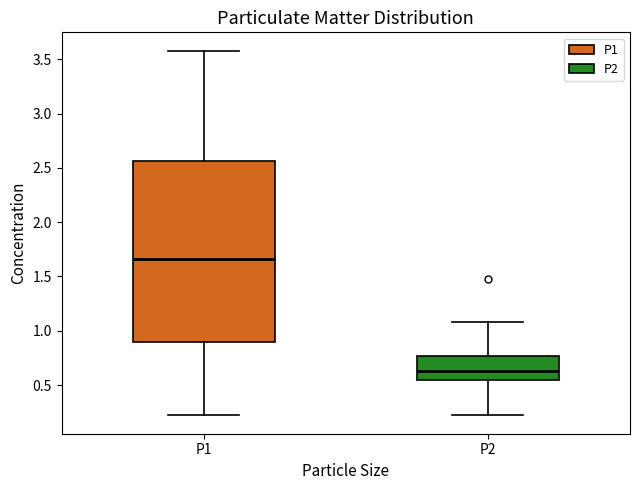

Reading left to right, transcribe this box plot: for each box, give where its median line is, the range the box spans, and where its two whiskers end, as read against the y-axis. The values are not printed on the chart, so give them approximately, as read against the axis.

P1: median 1.65, box 0.90 to 2.55, whiskers 0.20 to 3.60
P2: median 0.65, box 0.55 to 0.75, whiskers 0.20 to 1.10